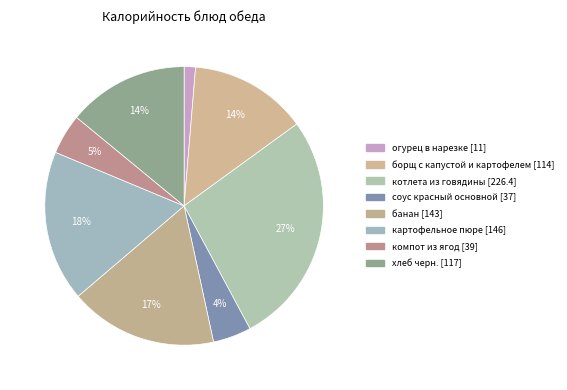

To the nearest percent, what is the average slice percentage?

12%